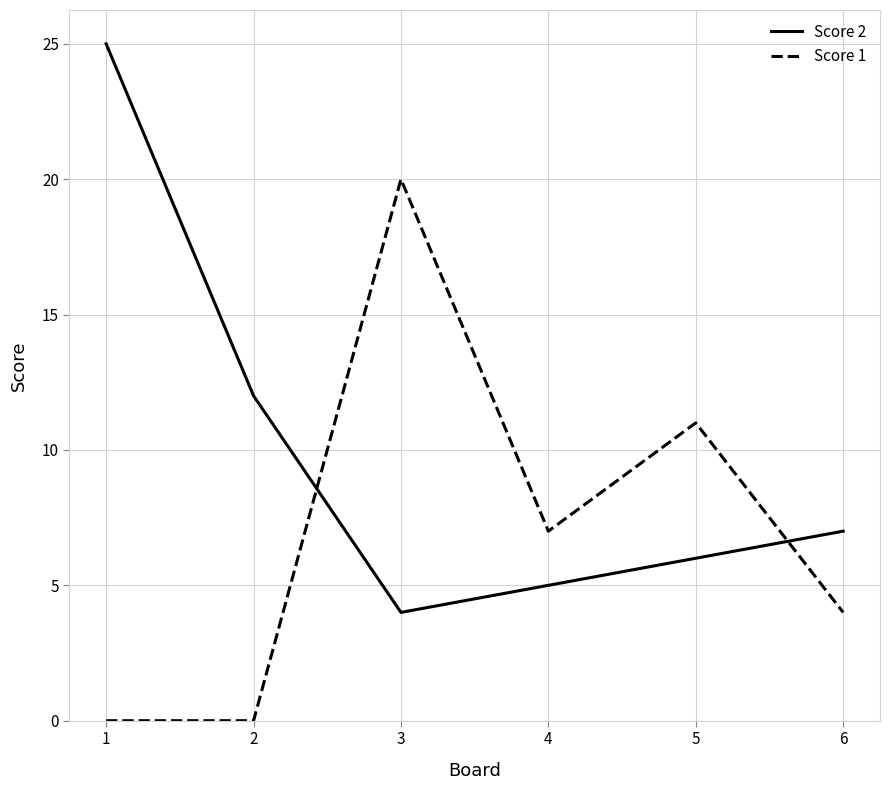

What is the sum of all Score 2 values?

59